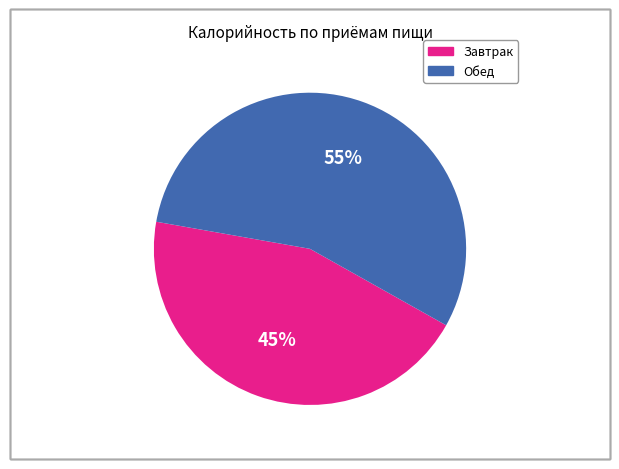

To the nearest percent, what portion does Завтрак represent?

45%